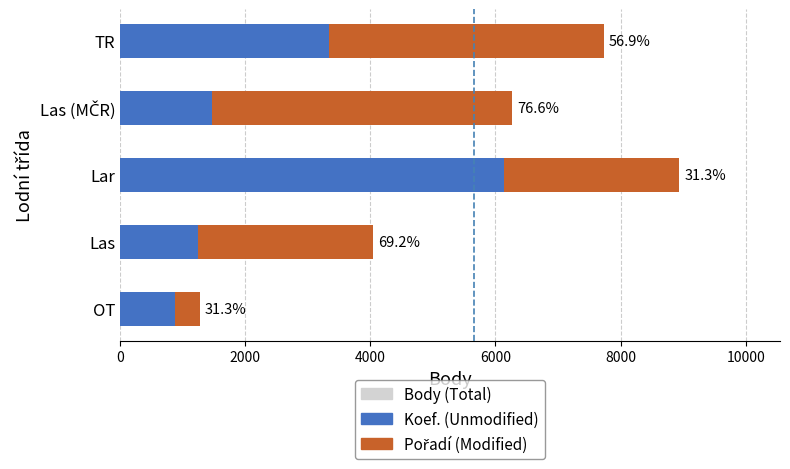

True or false: Body (Total) has a value of 11033 at TR.

False